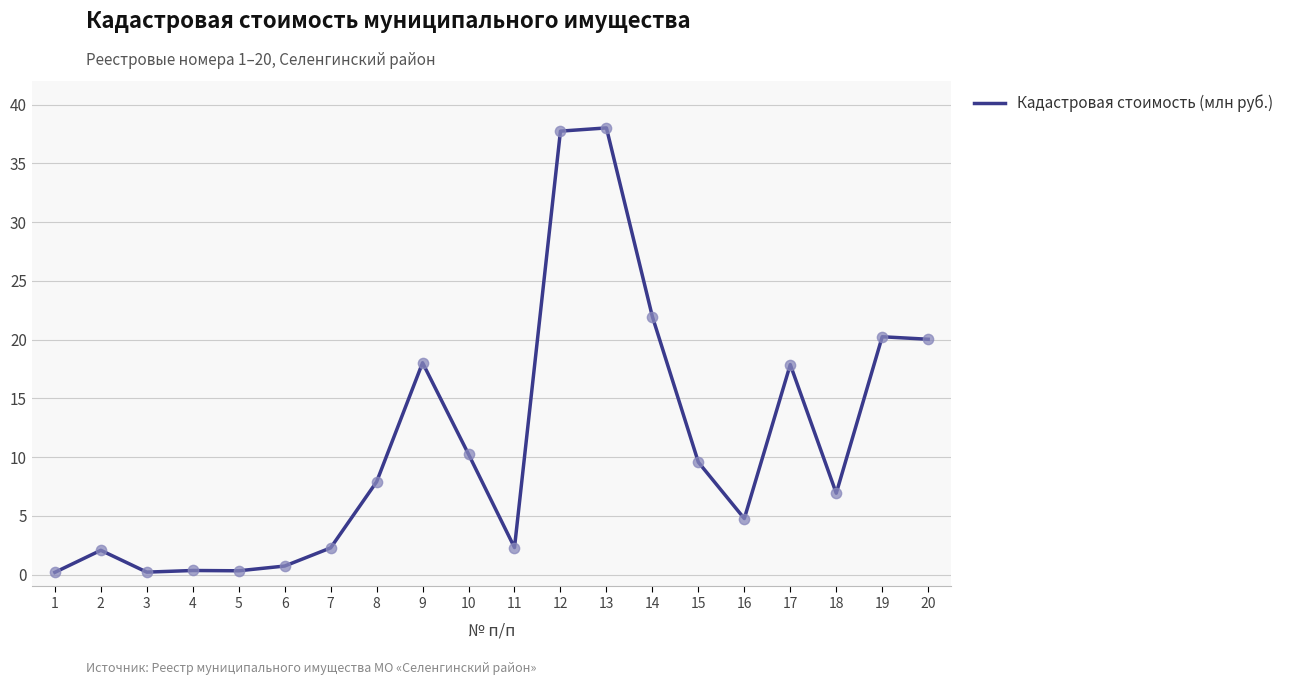

Which has a higher value, 20 or 4?

20